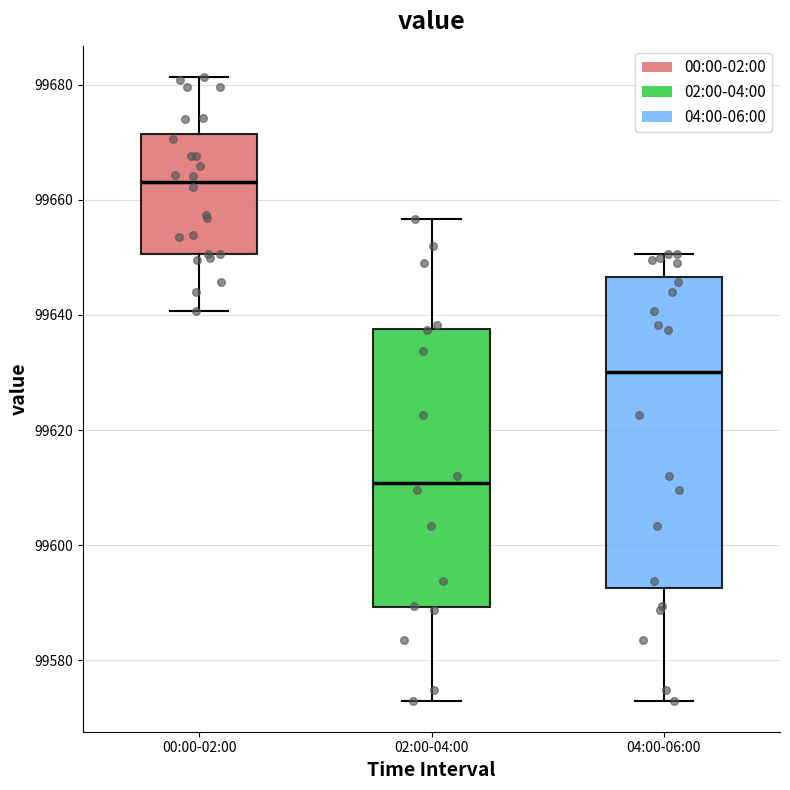

Reading left to right, read every box against the y-axis: the position of its median line, the range the box covers, and the ends of its whiskers. The values are not printed on the chart, so give them approximately, as read against the axis.

00:00-02:00: median 99664, box 99650 to 99672, whiskers 99640 to 99682
02:00-04:00: median 99610, box 99590 to 99638, whiskers 99574 to 99656
04:00-06:00: median 99630, box 99592 to 99646, whiskers 99574 to 99650